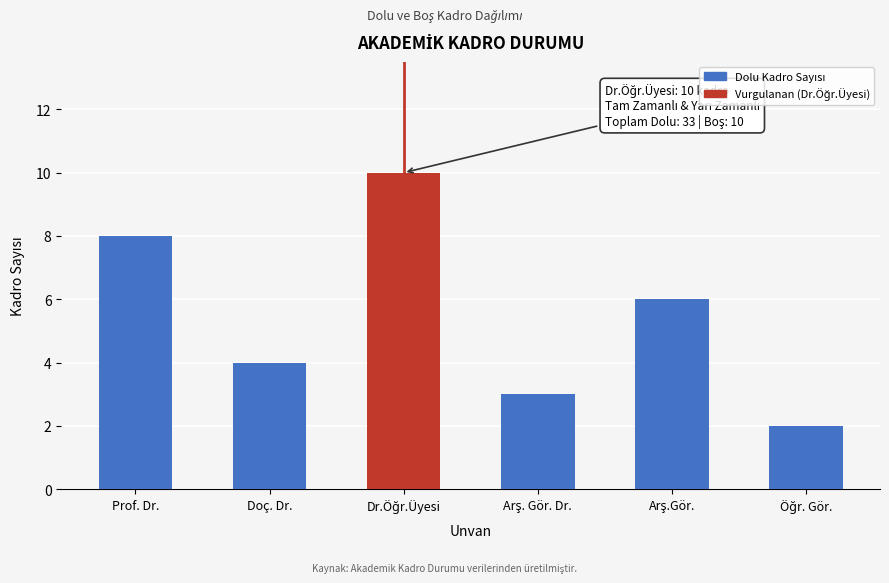

Reading left to right, what are all the values shown in this chart?

8	4	10	3	6	2